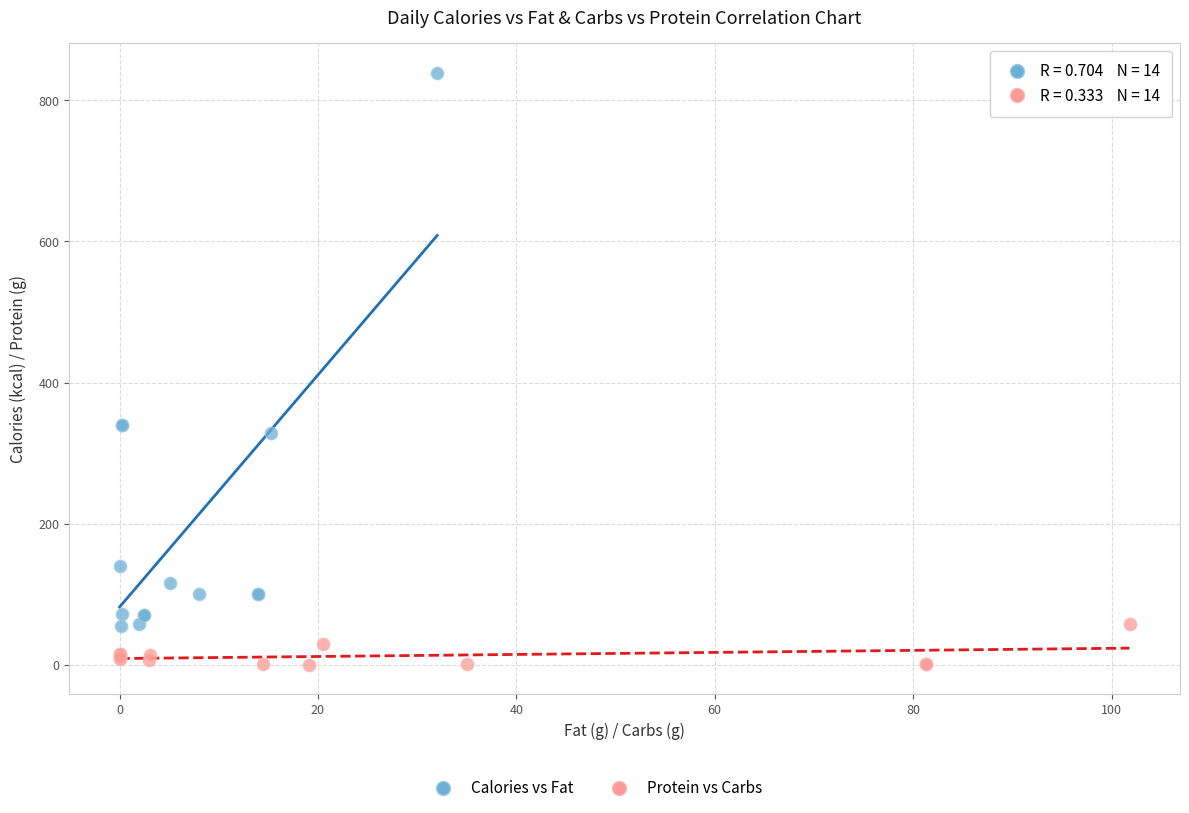

Which series has the widest spread of Y values?

Calories vs Fat